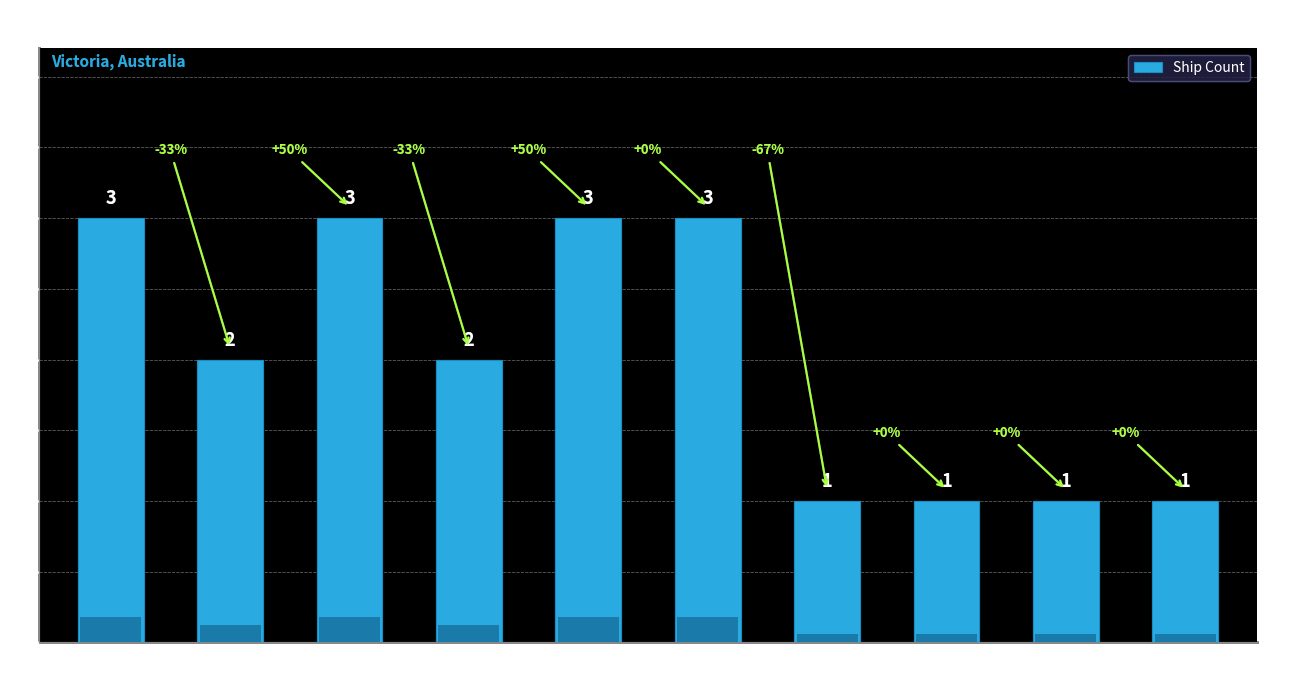

Are the bars horizontal?

No